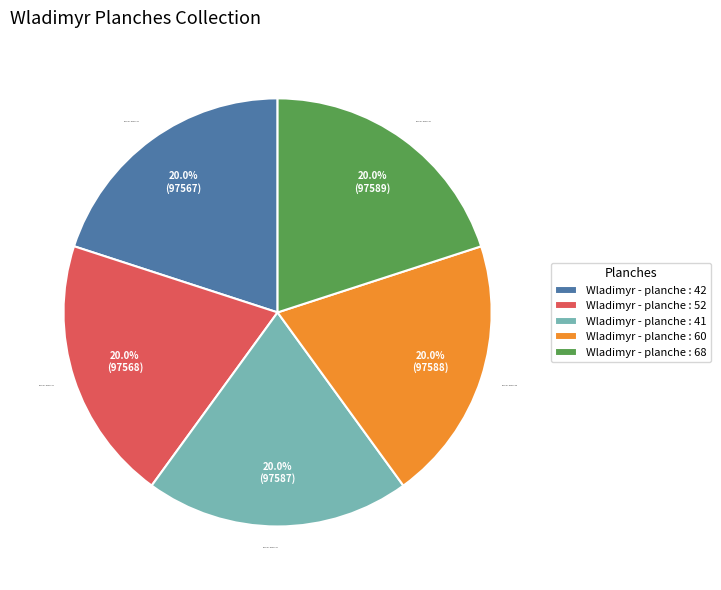

Approximately how many times larger is the value at Wladimyr - planche : 68 compared to Wladimyr - planche : 42?

1.0